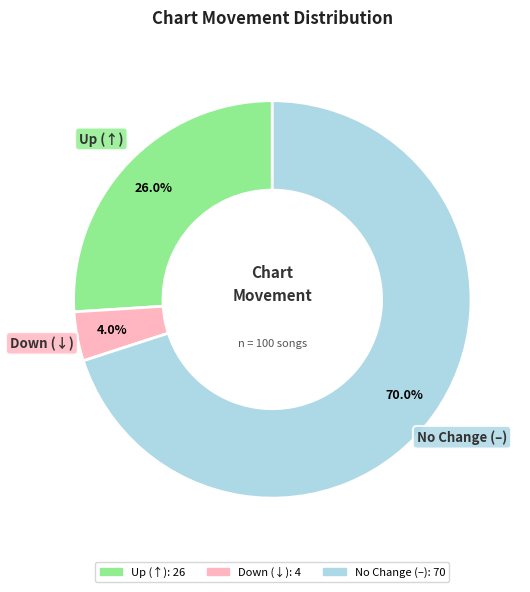

To the nearest percent, what is the average slice percentage?

33%